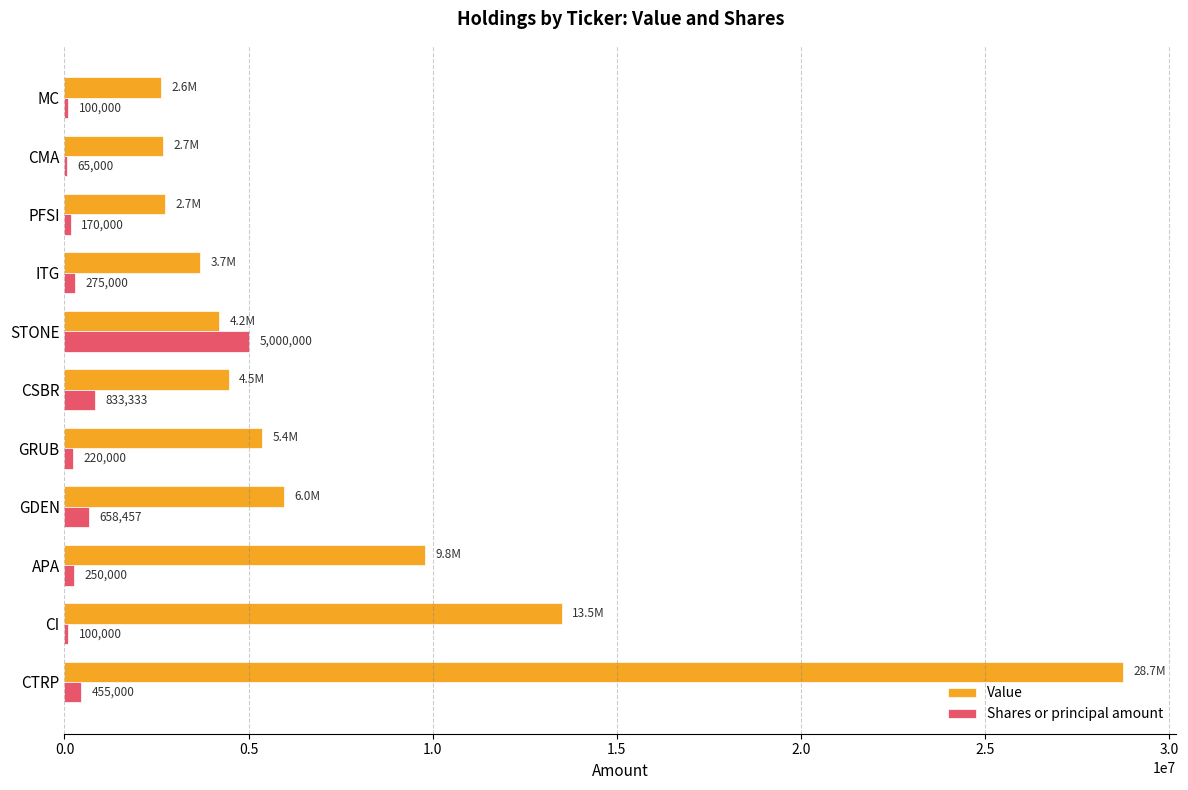

Which series has the largest total across all categories?

Value